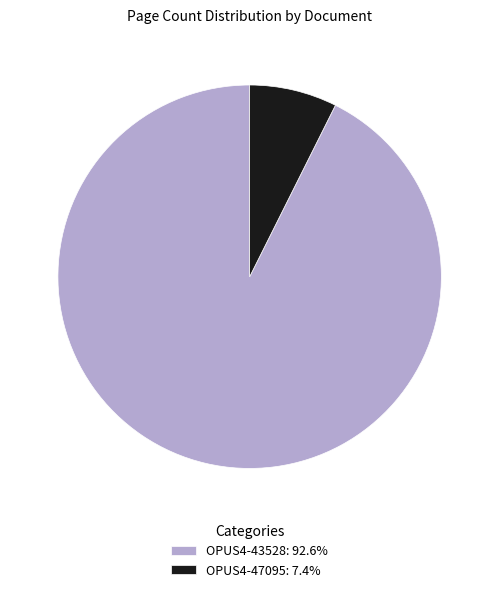

How many segments does this pie chart have?

2